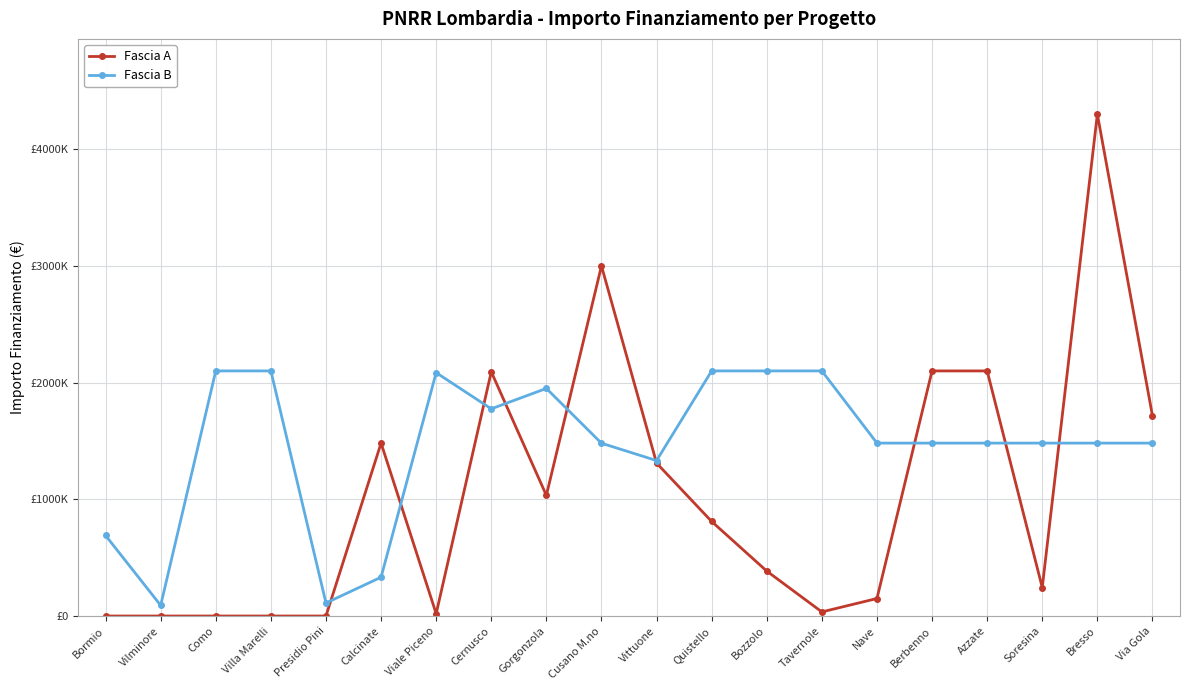

What is the difference between the highest and lowest values at Presidio Pini?

111421.0